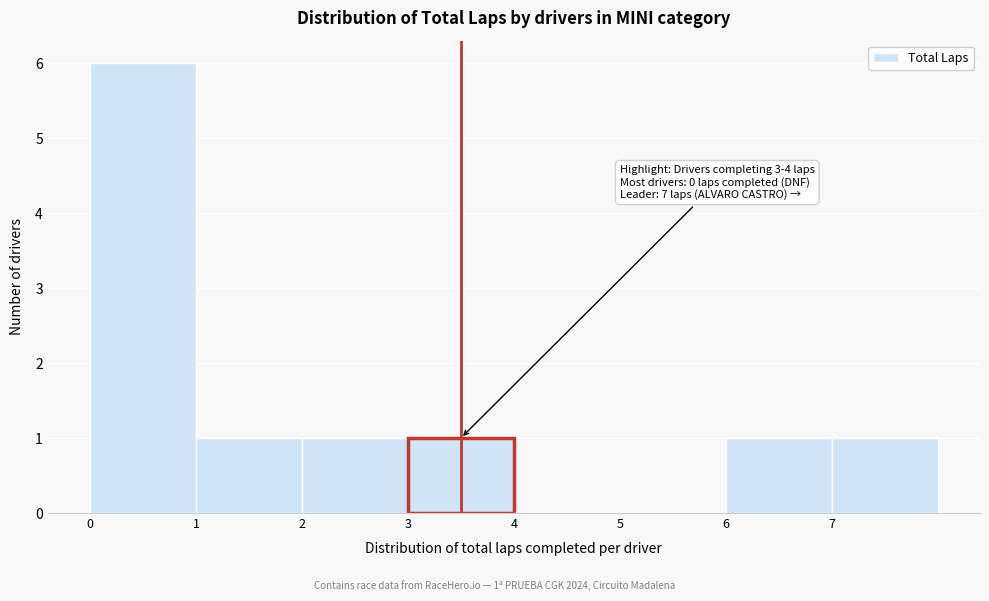

Which range on the x-axis has the tallest bar?

0 to 1